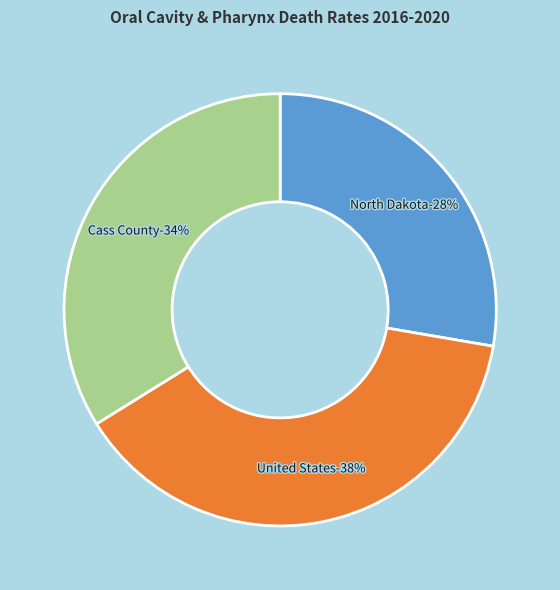

Do Cass County and United States together represent more than half of the pie?

Yes